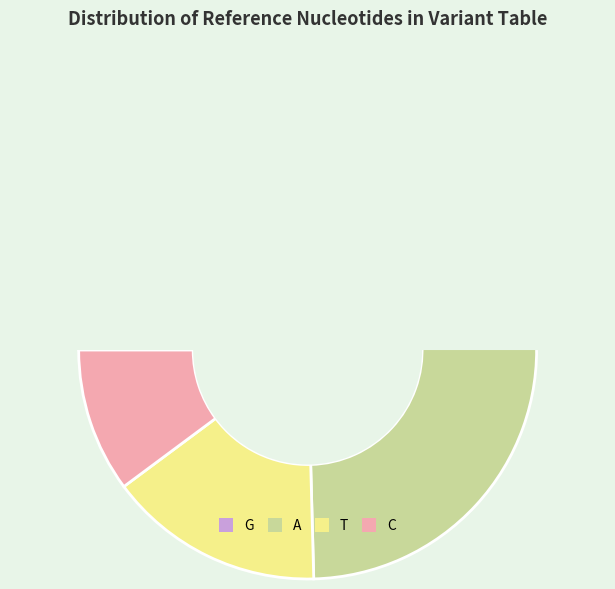

Does A represent more than half of the total?

No